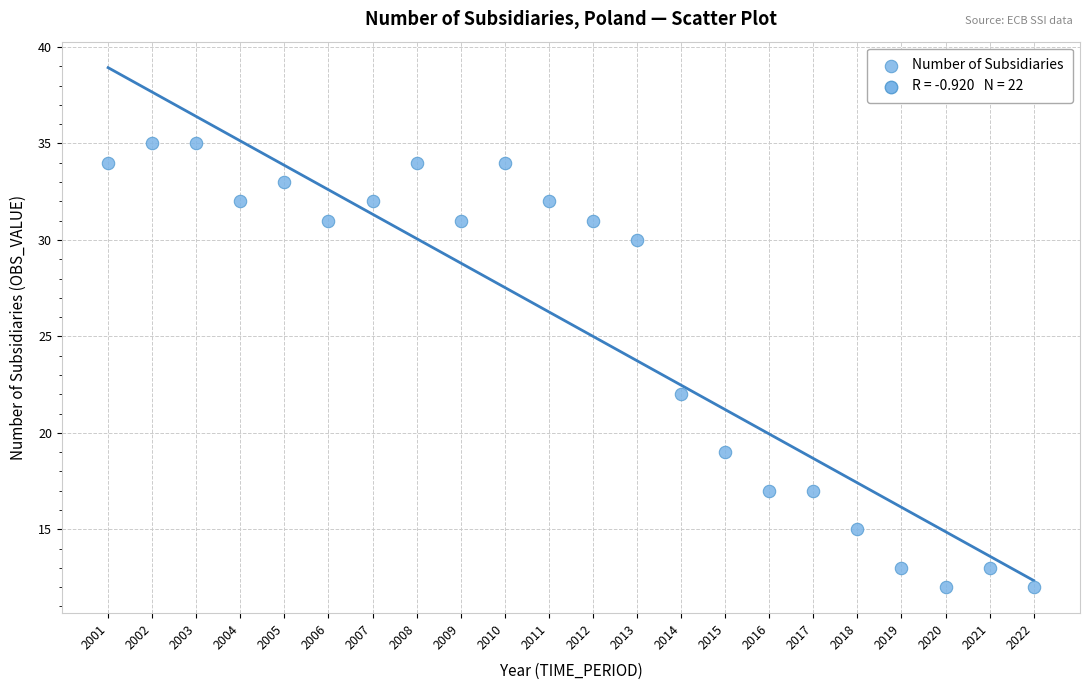

What is the range of X values (max minus min)?

21